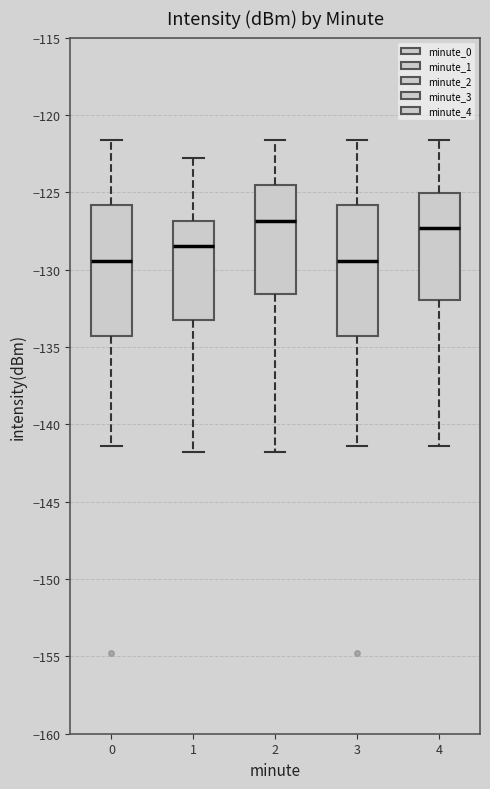

Which box's median line is the highest?

2